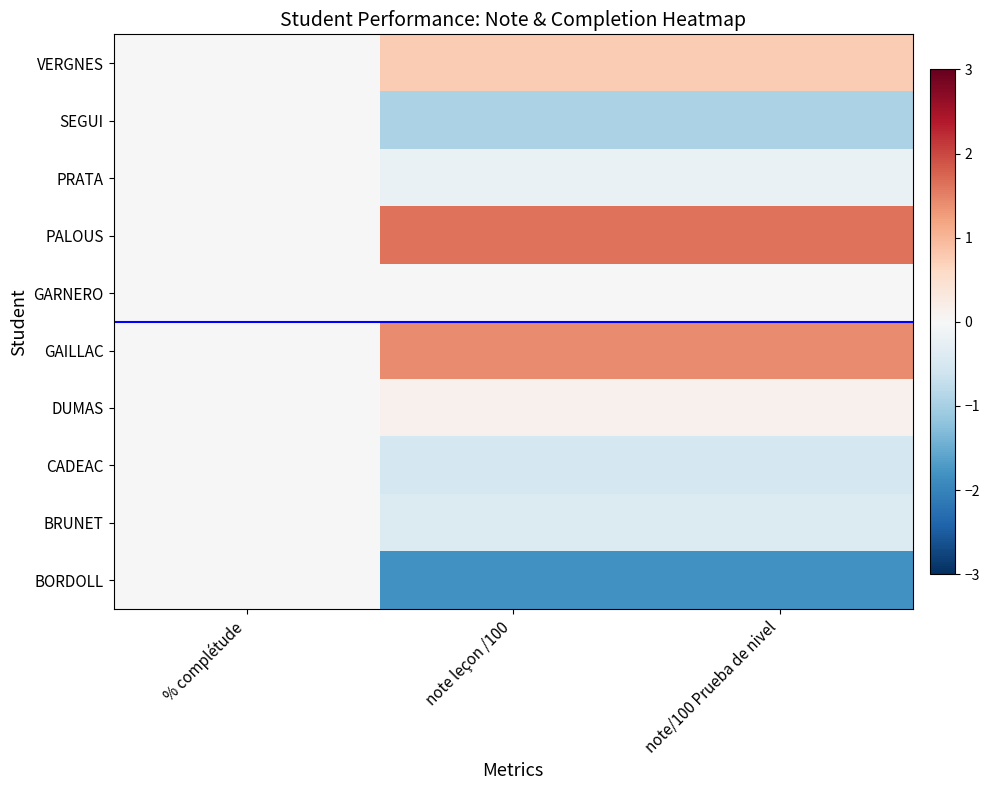

Reading left to right, list all the values displayed in this chart.

VERGNES: % complétude=0.0	note leçon /100=0.8	note/100 Prueba de nivel=0.8
SEGUI: % complétude=0.0	note leçon /100=-1.0	note/100 Prueba de nivel=-1.0
PRATA: % complétude=0.0	note leçon /100=-0.2	note/100 Prueba de nivel=-0.2
PALOUS: % complétude=0.0	note leçon /100=1.6	note/100 Prueba de nivel=1.6
GARNERO: % complétude=0.0	note leçon /100=0.0	note/100 Prueba de nivel=0.0
GAILLAC: % complétude=0.0	note leçon /100=1.4	note/100 Prueba de nivel=1.4
DUMAS: % complétude=0.0	note leçon /100=0.1	note/100 Prueba de nivel=0.1
CADEAC: % complétude=0.0	note leçon /100=-0.5	note/100 Prueba de nivel=-0.5
BRUNET: % complétude=0.0	note leçon /100=-0.4	note/100 Prueba de nivel=-0.4
BORDOLL: % complétude=0.0	note leçon /100=-1.8	note/100 Prueba de nivel=-1.8